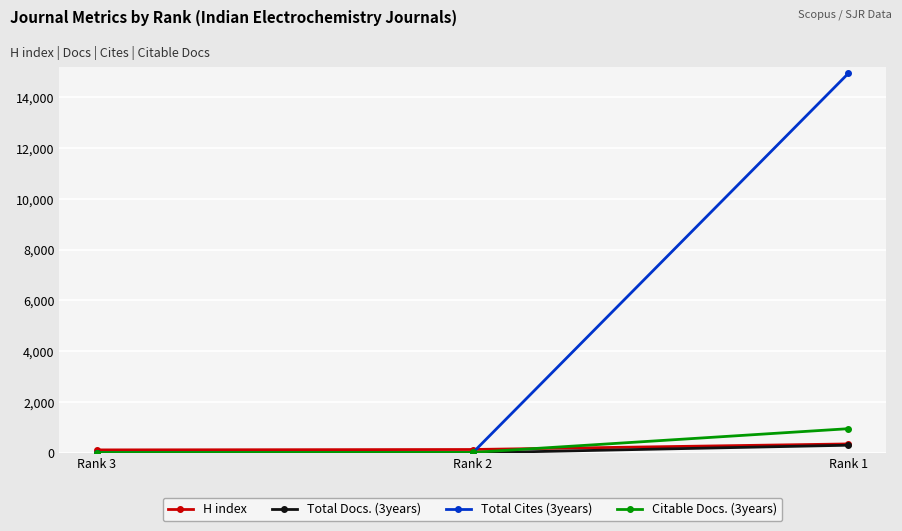

How many lines are shown in the chart?

4